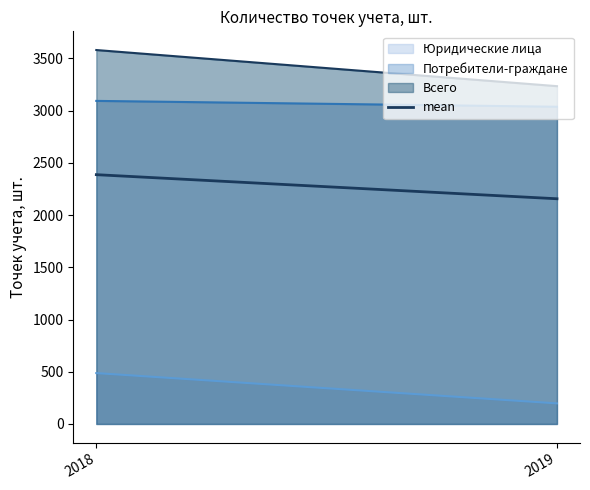

At which category does the chart reach its peak across all series?

2018